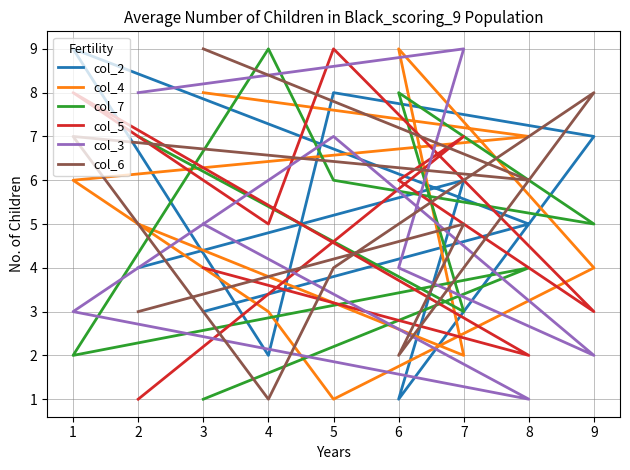

Which series has the largest range (max minus min)?

col_2